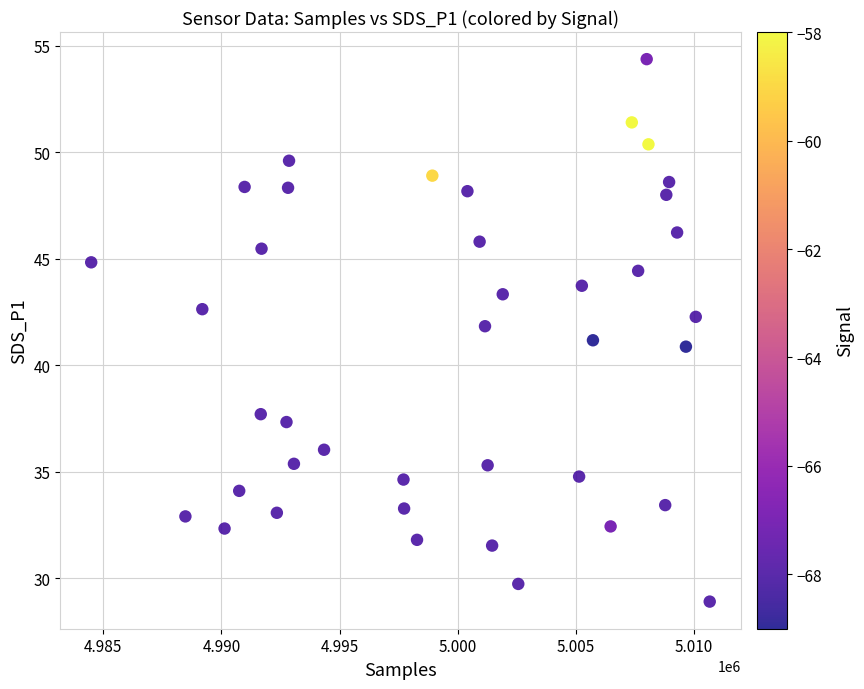

What is the range of Y values (max minus min)?

25.5